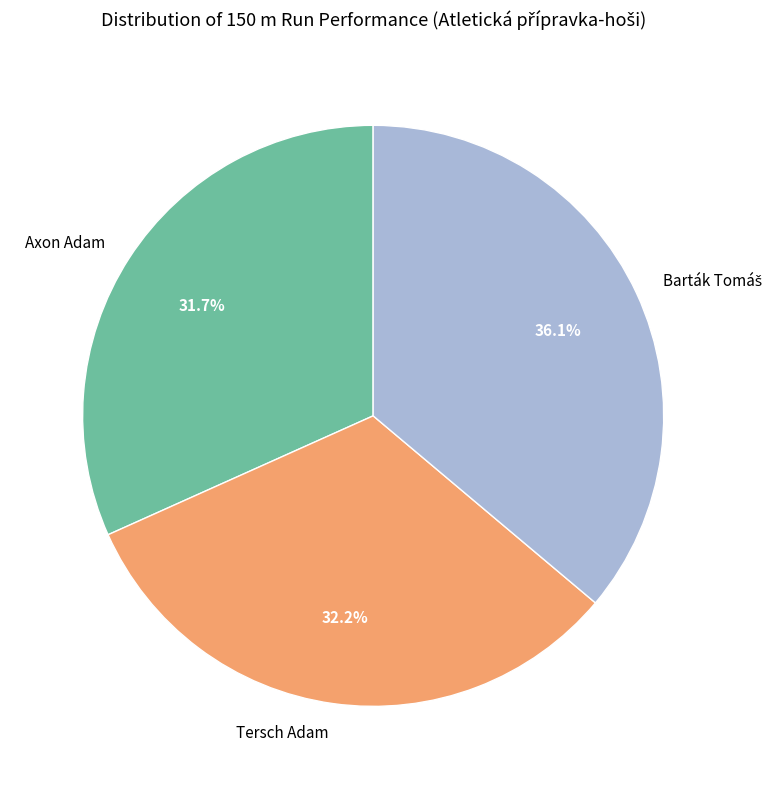

Does any single category account for the majority?

No